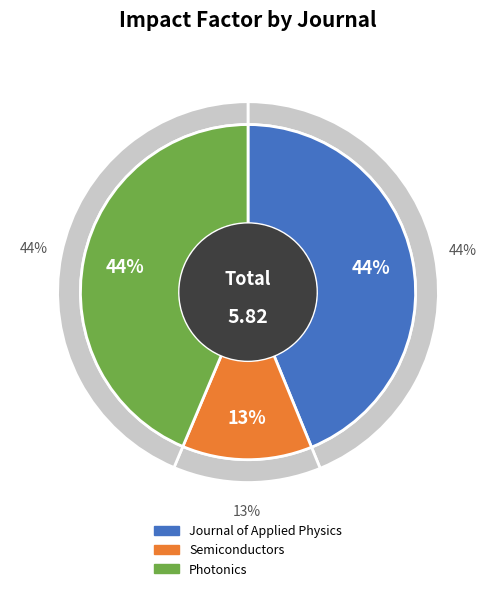

To the nearest percent, what portion does Journal of Applied Physics represent?

44%